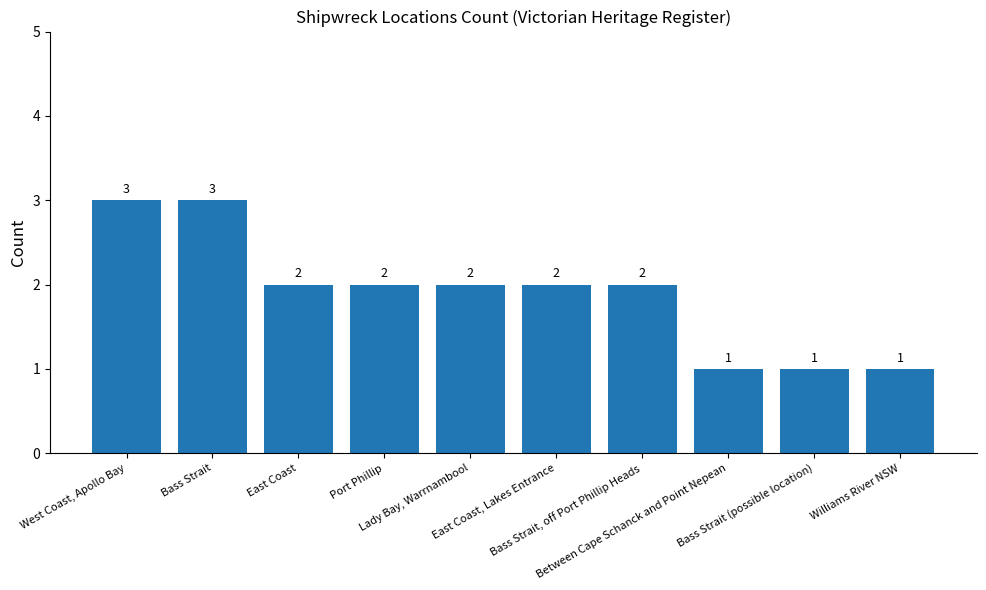

What is the sum of all values?

19